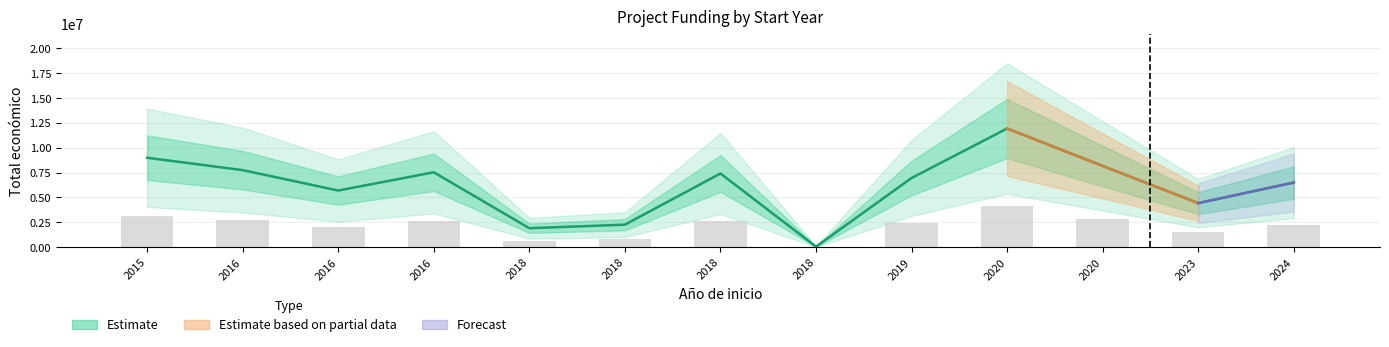

Is it true that the value at 2018 is 2527746?

False